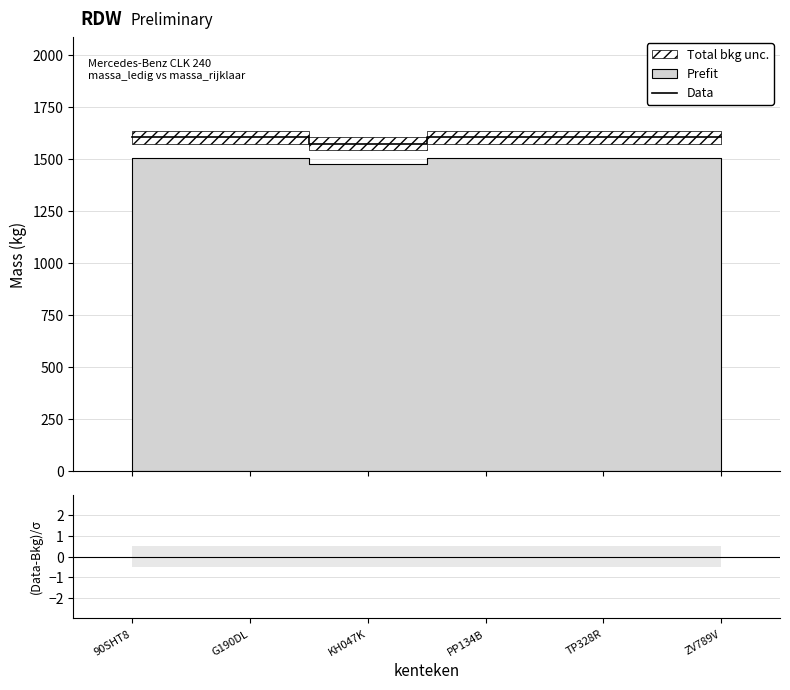

What is the lowest value of the Data series?

1575